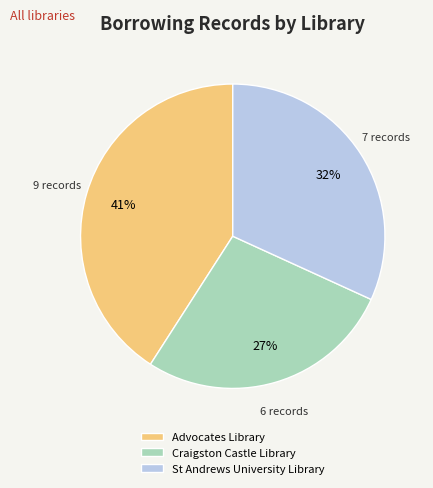

Count the number of slices in the pie.

3